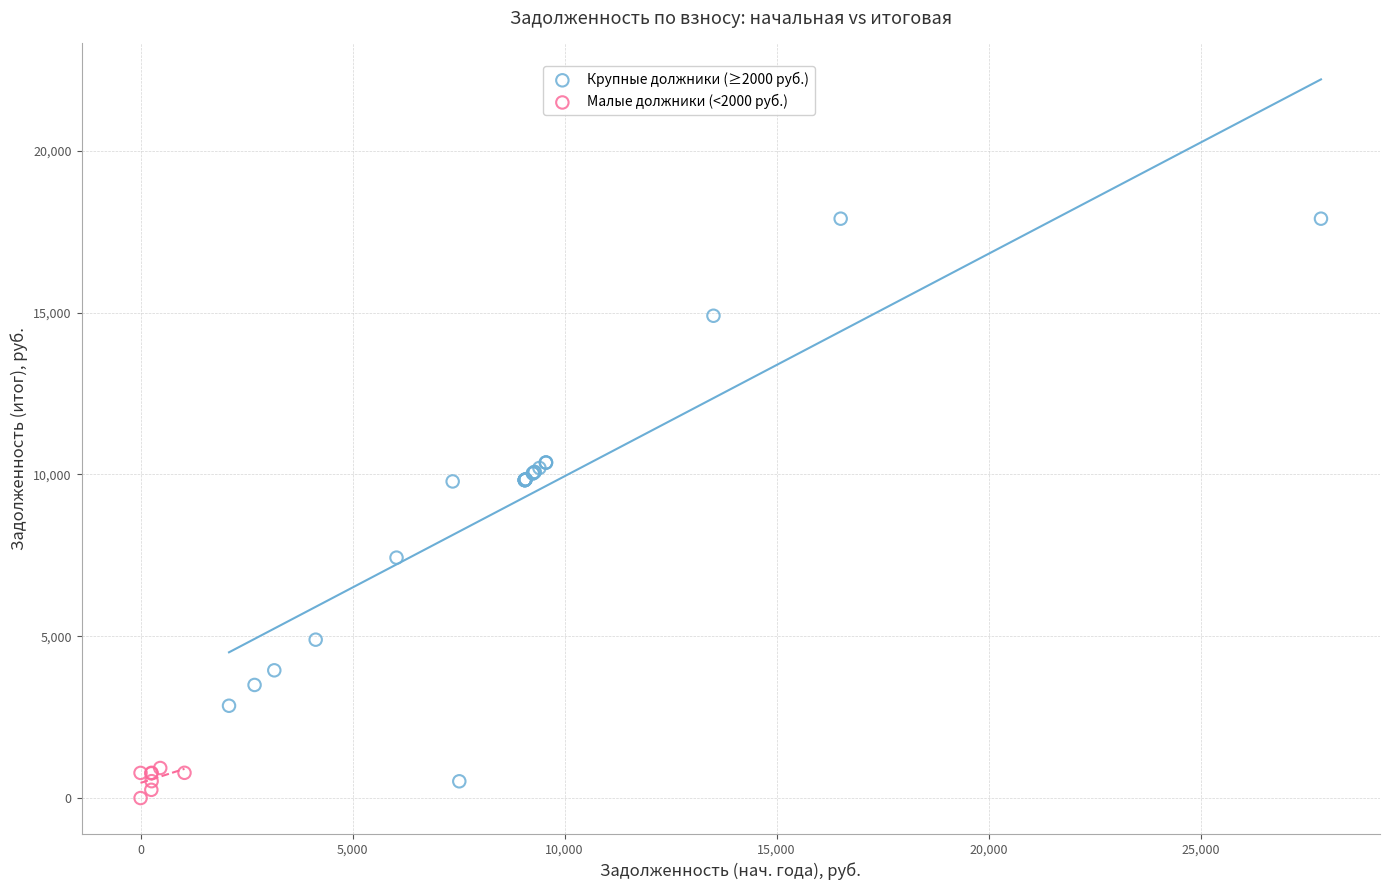

Which series has the widest spread of Y values?

Крупные должники (≥2000 руб.)